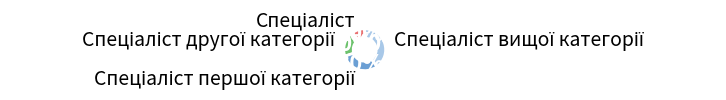

How many slices are in this pie chart?

4